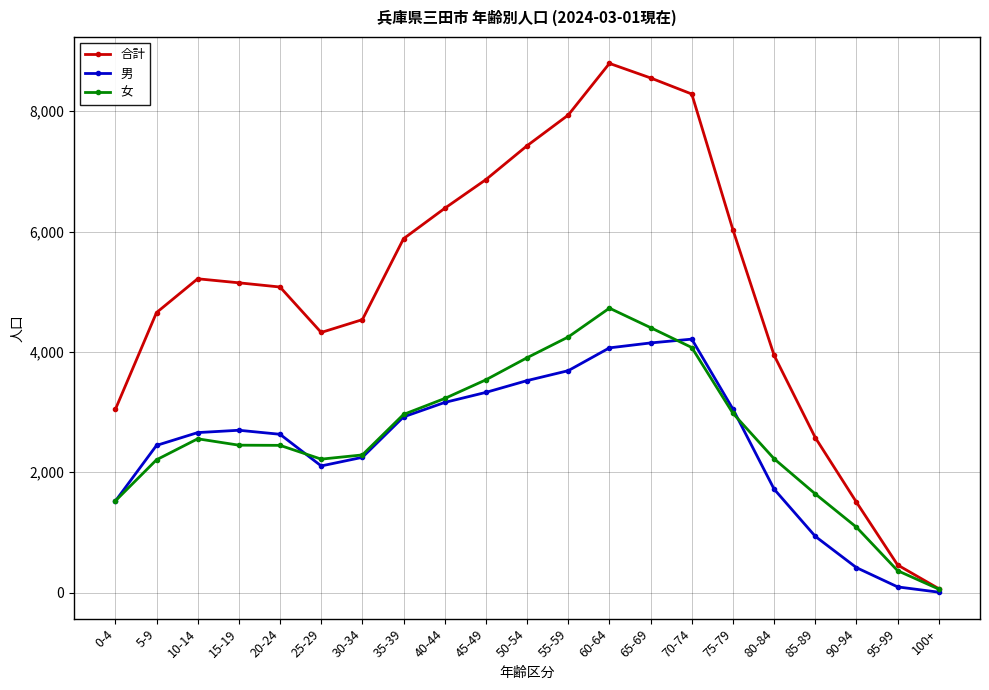

List the series in order of their peak value, highest first.

合計, 女, 男